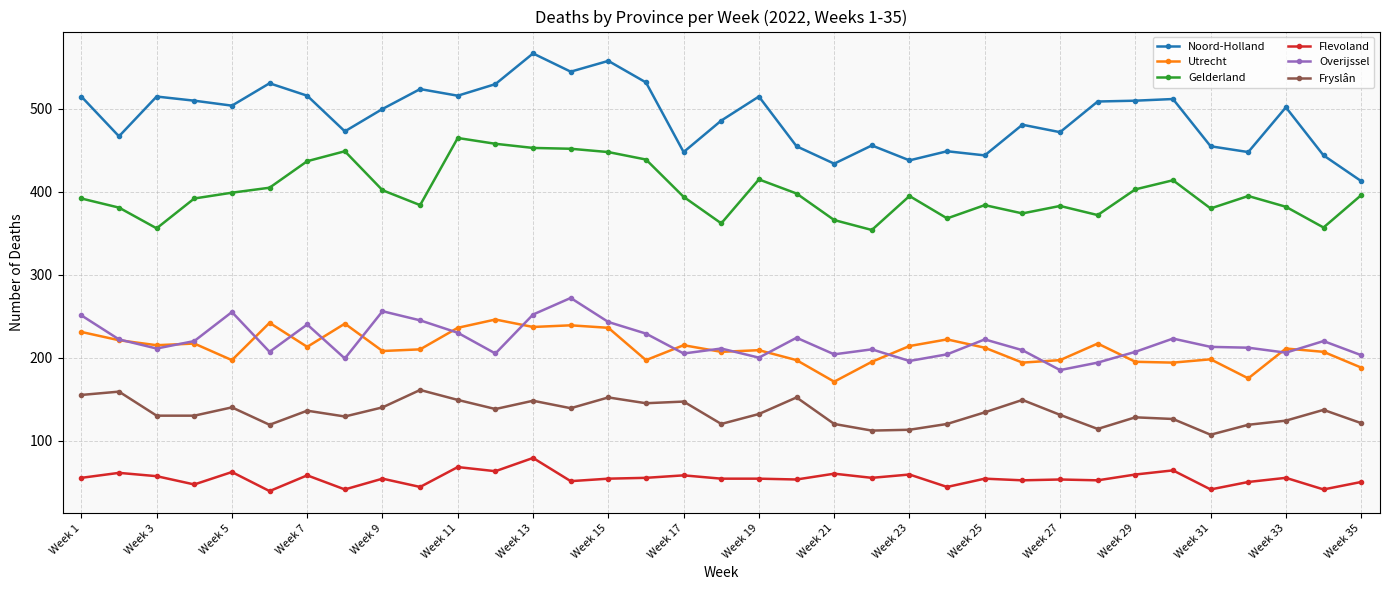

True or false: Gelderland has more than 1 points higher than both neighbors.

True